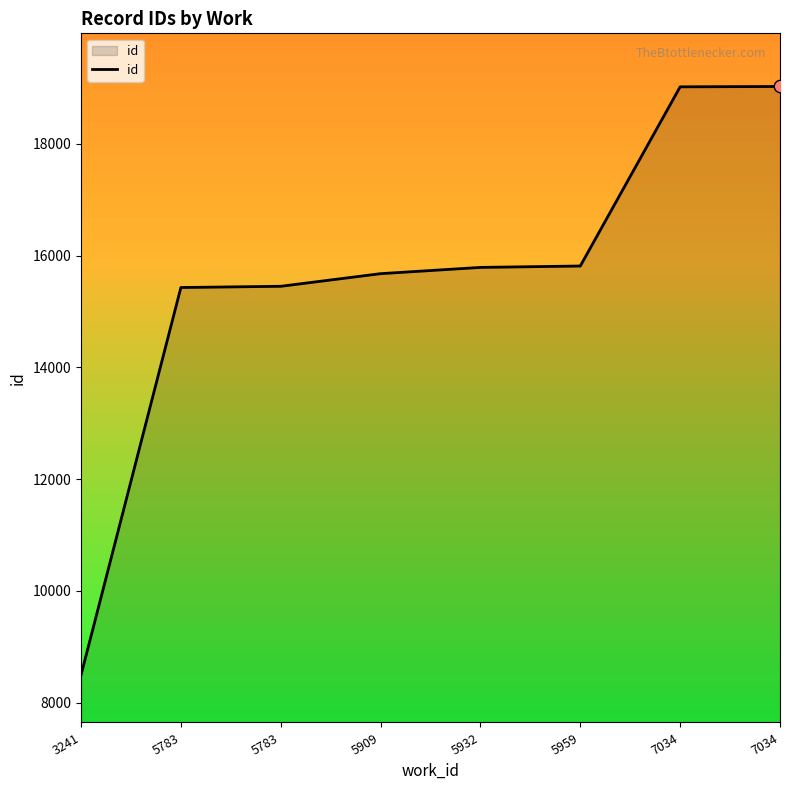

Between 5959 and 7034, which is larger?

7034